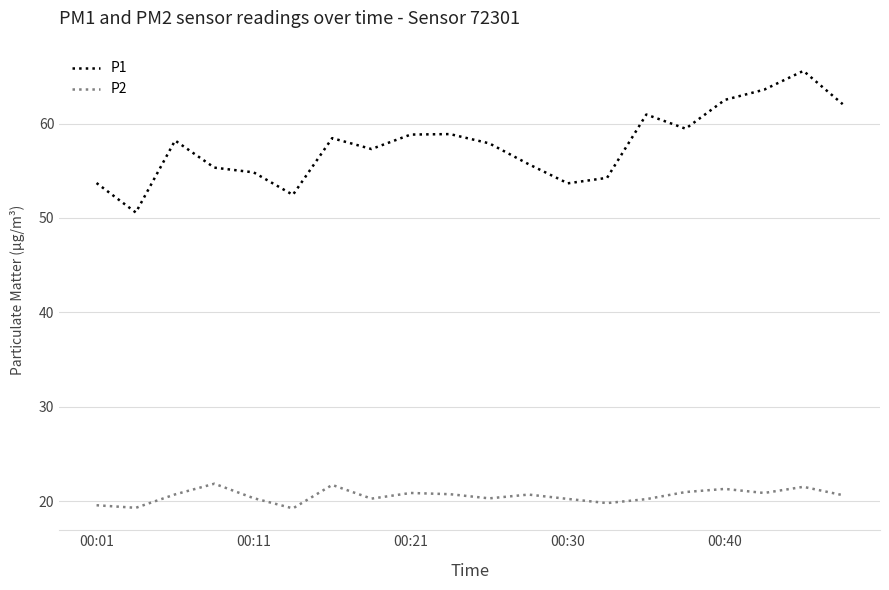

What is the minimum value for P2?

19.3